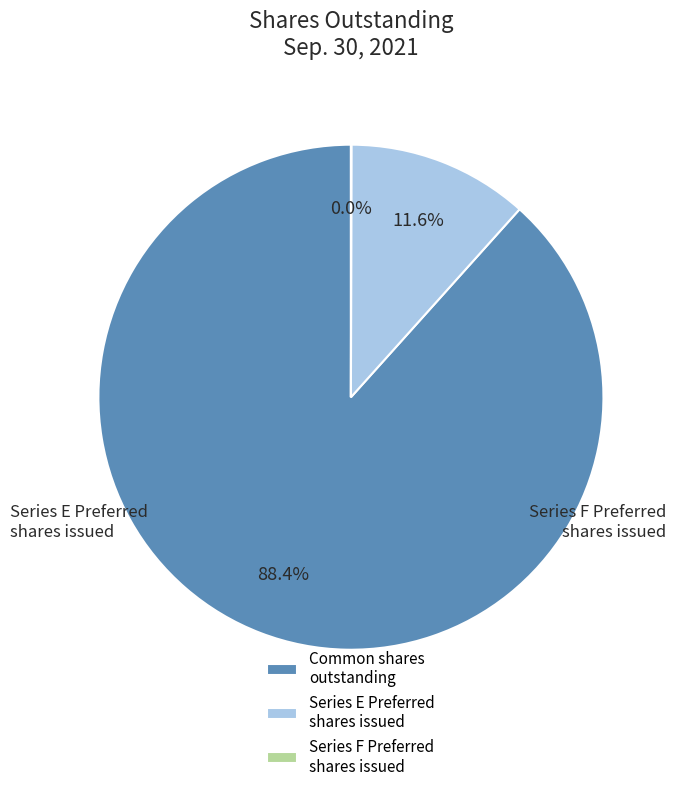

Which category has the biggest portion of the pie?

Common shares outstanding